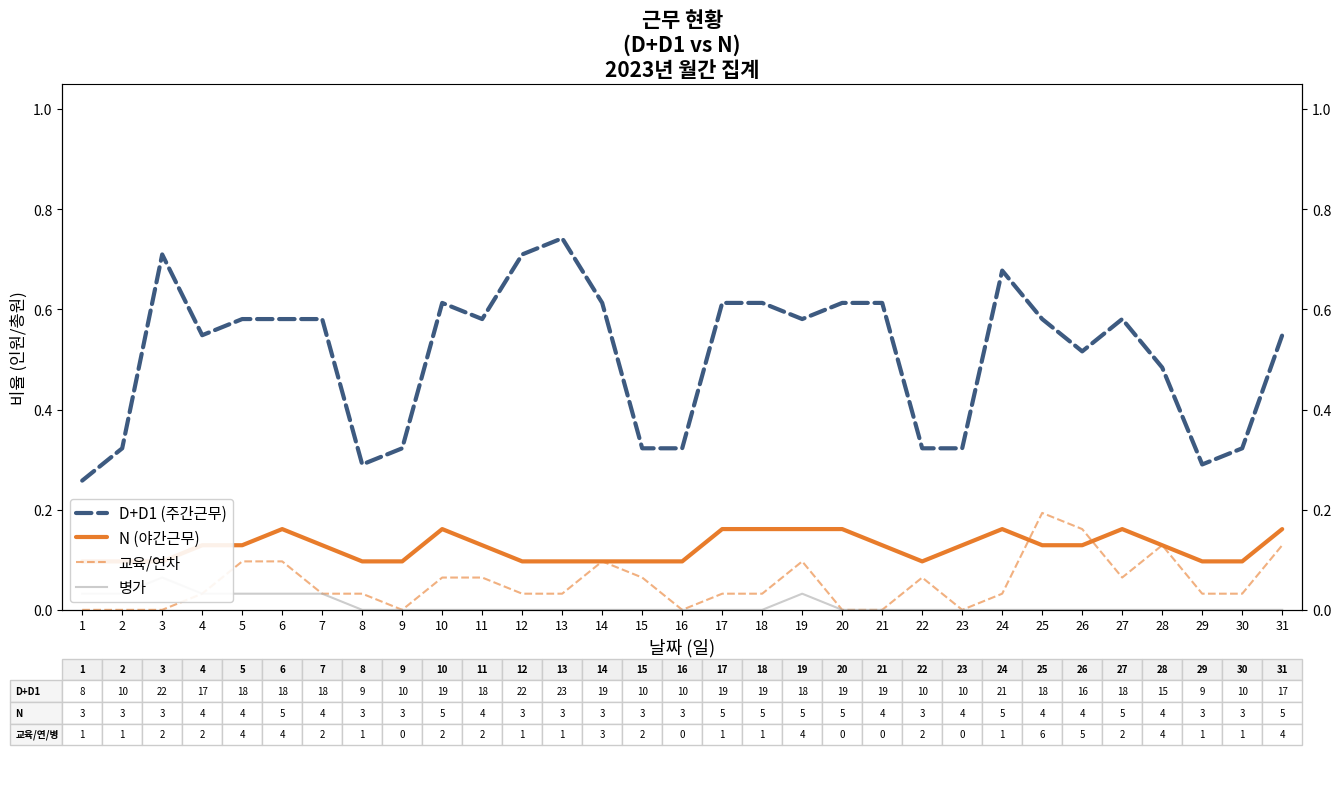

Reading right to left, extract all data points from this chart.

D+D1 (주간근무): 0.5	0.3	0.3	0.5	0.6	0.5	0.6	0.7	0.3	0.3	0.6	0.6	0.6	0.6	0.6	0.3	0.3	0.6	0.7	0.7	0.6	0.6	0.3	0.3	0.6	0.6	0.6	0.5	0.7	0.3	0.3
N (야간근무): 0.2	0.1	0.1	0.1	0.2	0.1	0.1	0.2	0.1	0.1	0.1	0.2	0.2	0.2	0.2	0.1	0.1	0.1	0.1	0.1	0.1	0.2	0.1	0.1	0.1	0.2	0.1	0.1	0.1	0.1	0.1
교육/연차: 0.1	0.0	0.0	0.1	0.1	0.2	0.2	0.0	0.0	0.1	0.0	0.0	0.1	0.0	0.0	0.0	0.1	0.1	0.0	0.0	0.1	0.1	0.0	0.0	0.0	0.1	0.1	0.0	0.0	0.0	0.0
병가: 0.0	0.0	0.0	0.0	0.0	0.0	0.0	0.0	0.0	0.0	0.0	0.0	0.0	0.0	0.0	0.0	0.0	0.0	0.0	0.0	0.0	0.0	0.0	0.0	0.0	0.0	0.0	0.0	0.1	0.0	0.0